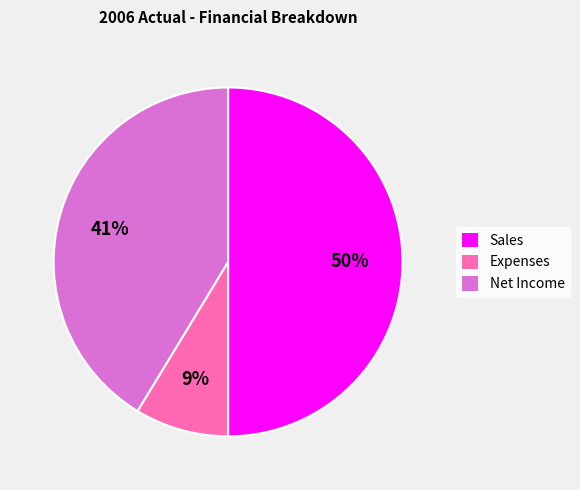

Which category has the biggest portion of the pie?

Sales